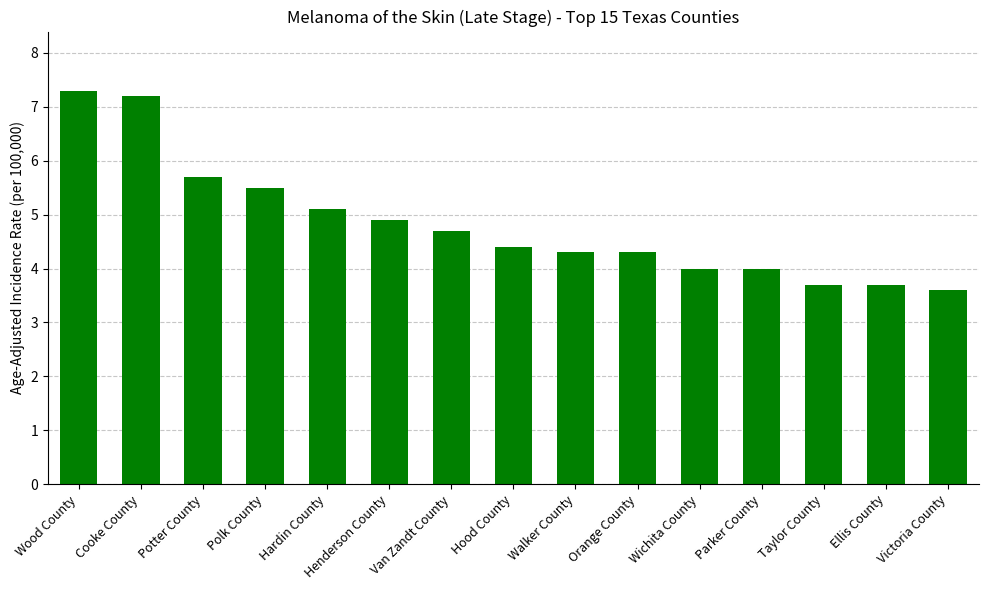

Which label corresponds to the largest value in the chart?

Wood County